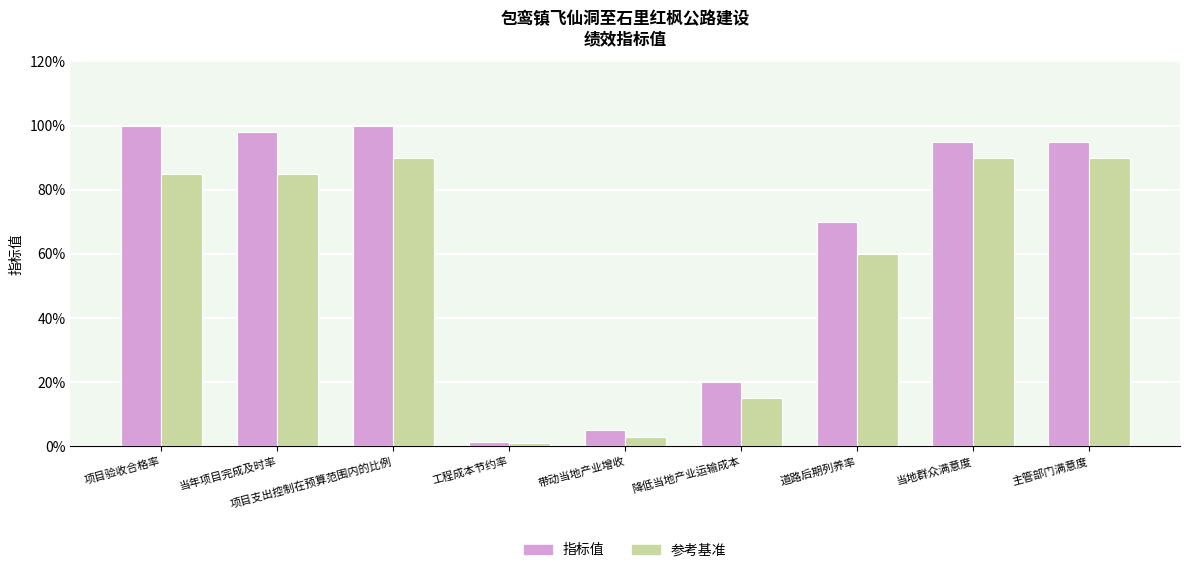

Are the bars horizontal?

No